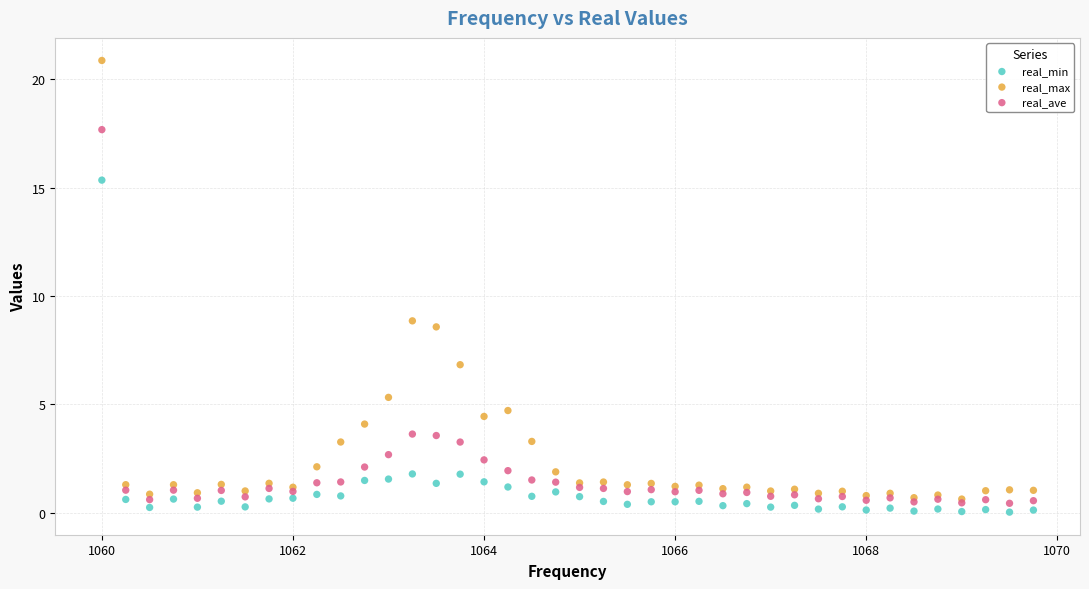

In the real_max series, what Y value is closest to 10?

8.9